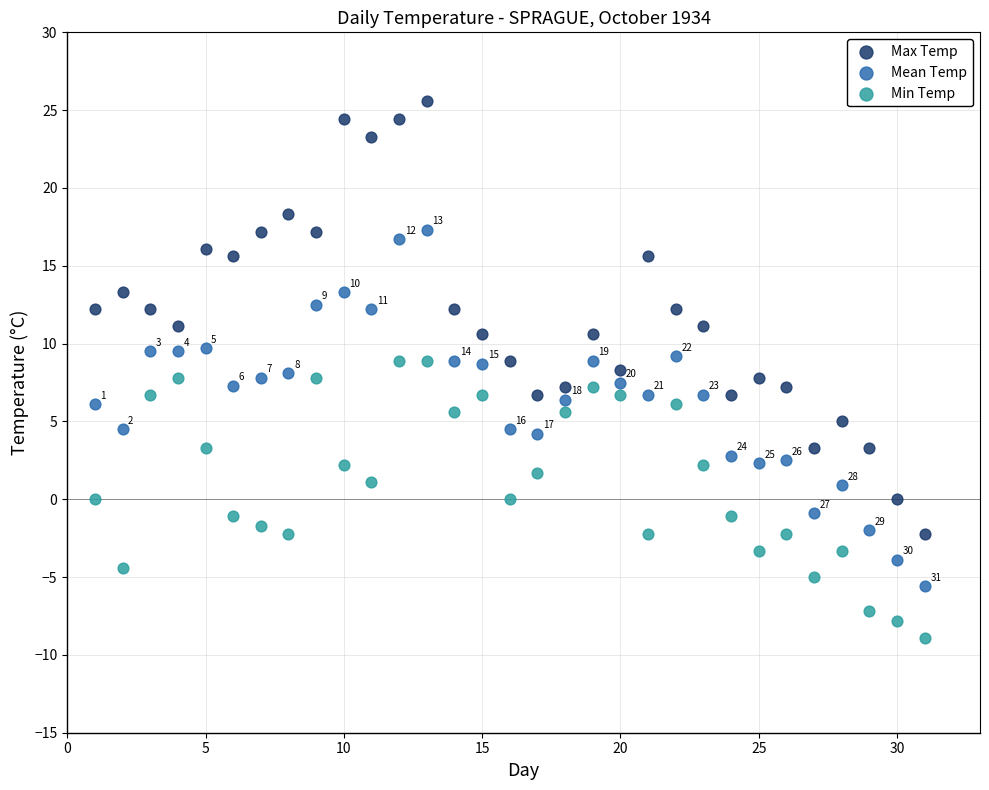

What are all the series names shown in the legend?

Max Temp, Mean Temp, Min Temp